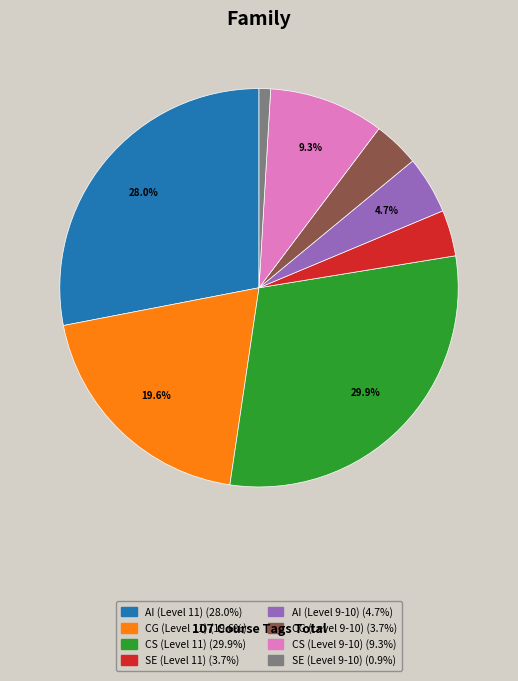

Between CG (Level 11) and SE (Level 11), which is larger?

CG (Level 11)